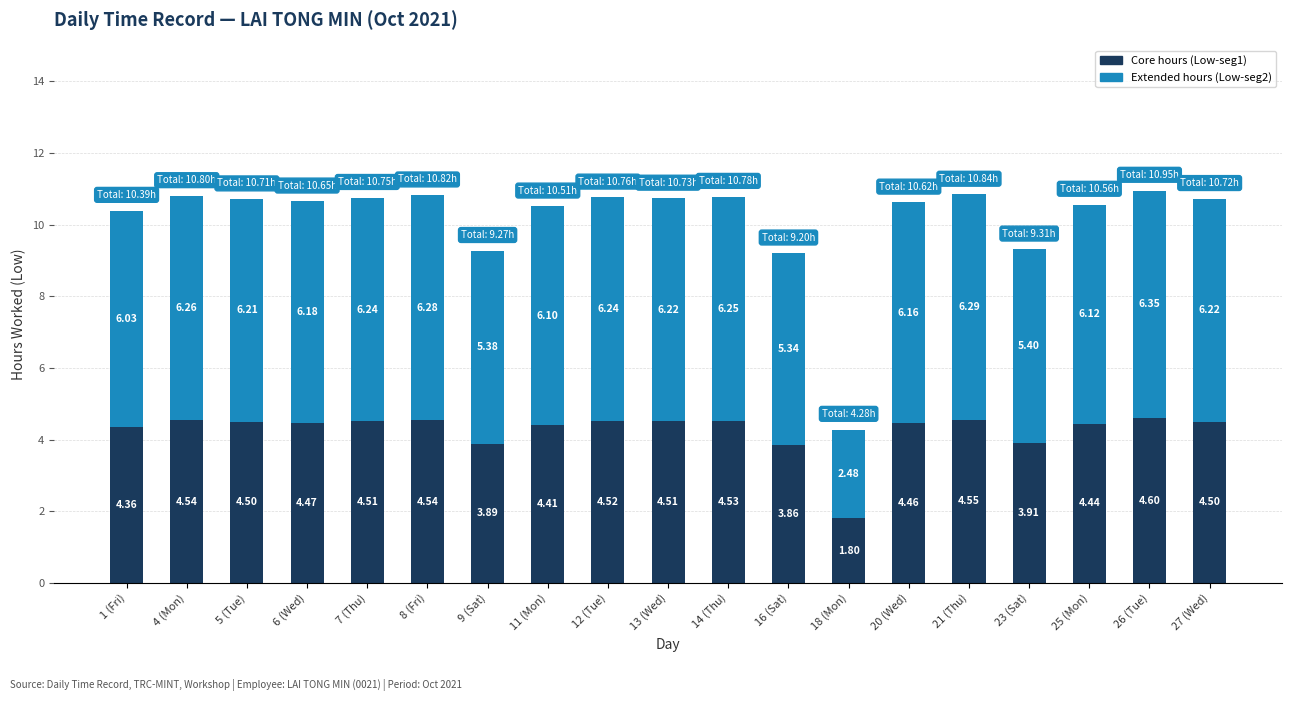

What is the sum of the Core hours (Low-seg1) values at 4 (Mon) and 5 (Tue)?

9.0